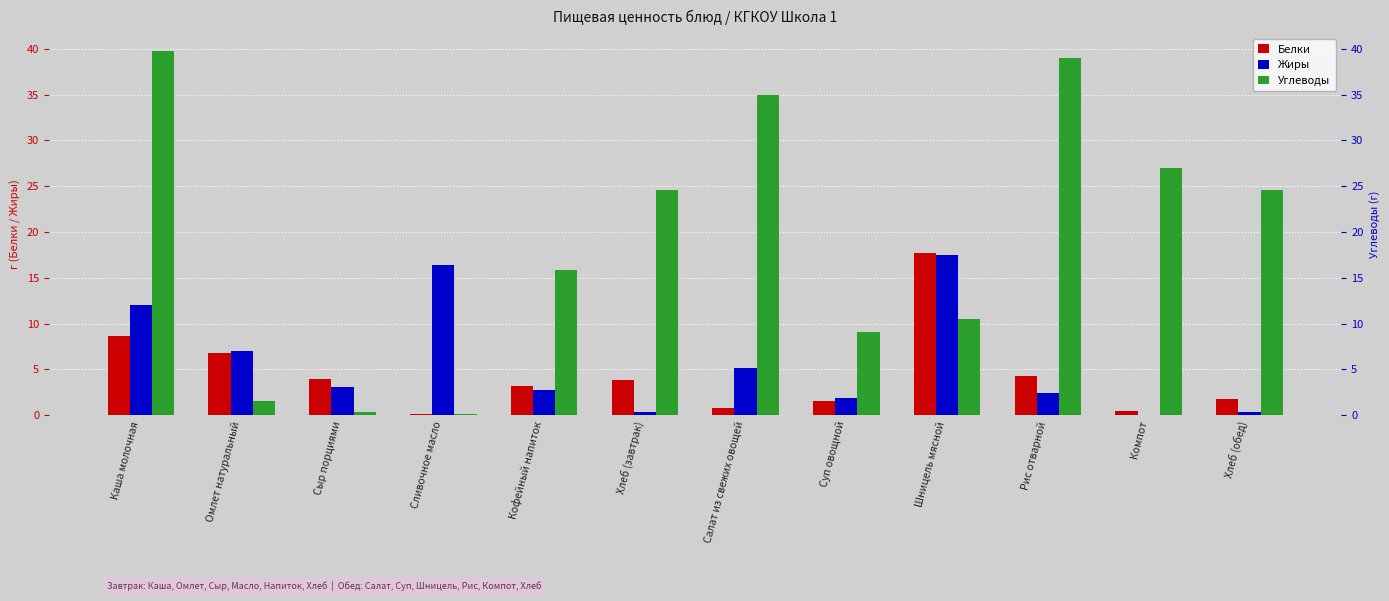

What is the difference between the maximum and minimum values in the Жиры series?

17.5